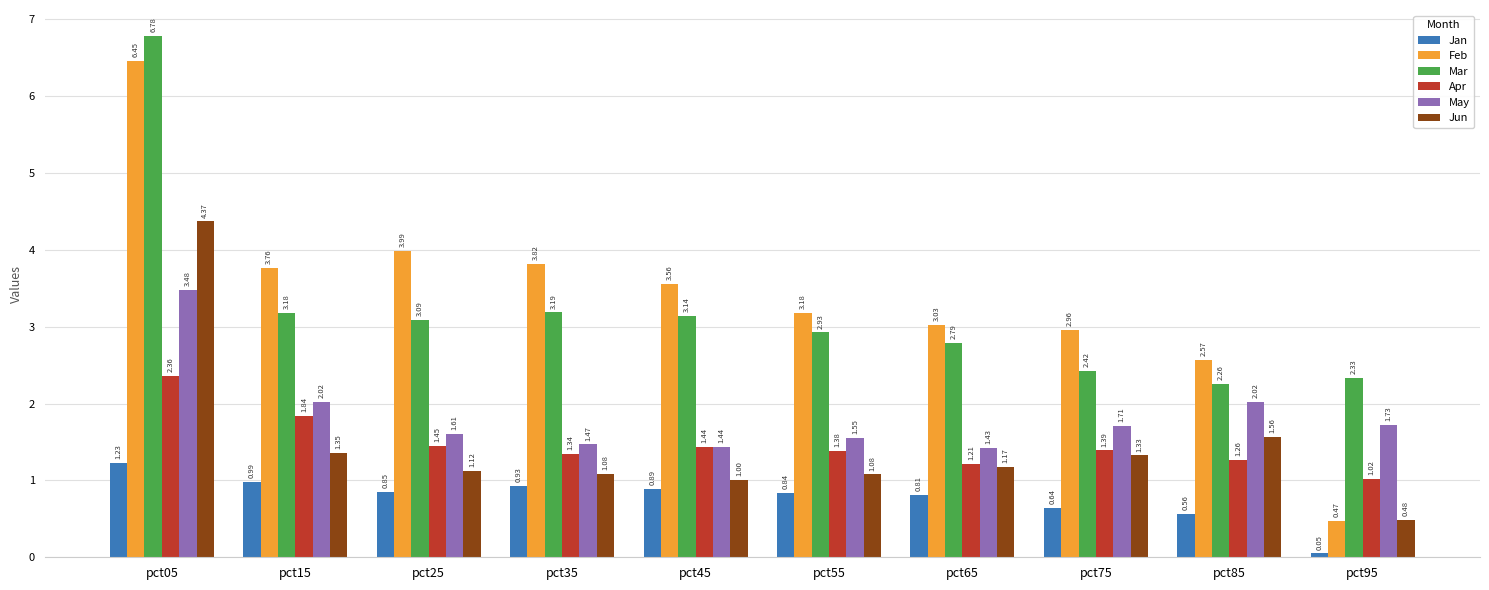

What is the difference between the maximum and minimum values in the Jun series?

3.9